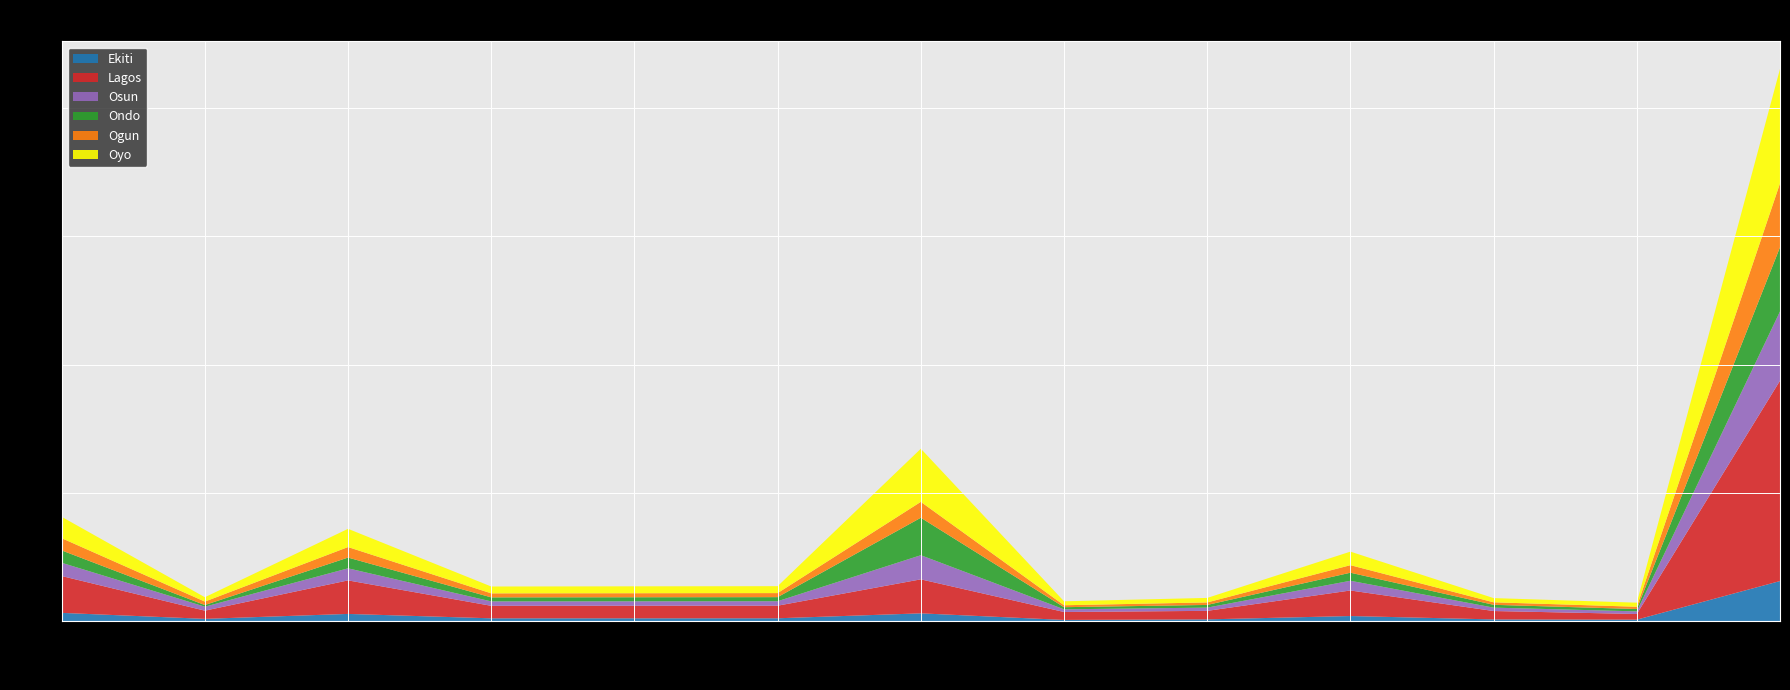

Reading right to left, transcribe all the data shown in this chart.

Ekiti: Age 15+=1559373	Age 15=54426	Age 14=63031	Age 12-14=195565	Age 12=65188	Age 11=43188	Age 6-11=300011	Age 7=107906	Age 6=106906	Age 5=106374	Age 3-5=277938	Age 3=85634	Age 0-2=318580
Lagos: Age 15+=7809903	Age 15=220635	Age 14=327710	Age 12-14=995969	Age 12=331989	Age 11=309989	Age 6-11=1325834	Age 7=490960	Age 6=489960	Age 5=487522	Age 3-5=1307035	Age 3=319394	Age 0-2=1436409
Osun: Age 15+=2698877	Age 15=102430	Age 14=132241	Age 12-14=378664	Age 12=126221	Age 11=104221	Age 6-11=940527	Age 7=173881	Age 6=172881	Age 5=172021	Age 3-5=470263	Age 3=154911	Age 0-2=516985
Ondo: Age 15+=2503052	Age 15=91346	Age 14=109796	Age 12-14=313805	Age 12=104601	Age 11=82601	Age 6-11=1459984	Age 7=159040	Age 6=158040	Age 5=157254	Age 3-5=419110	Age 3=64394	Age 0-2=481777
Ogun: Age 15+=2490495	Age 15=88301	Age 14=97949	Age 12-14=293693	Age 12=97897	Age 11=75897	Age 6-11=619749	Age 7=157768	Age 6=156768	Age 5=155988	Age 3-5=409874	Age 3=134031	Age 0-2=476389
Oyo: Age 15+=4459926	Age 15=158999	Age 14=164042	Age 12-14=528138	Age 12=176046	Age 11=154046	Age 6-11=2070820	Age 7=269697	Age 6=268697	Age 5=267360	Age 3-5=710767	Age 3=170421	Age 0-2=833538